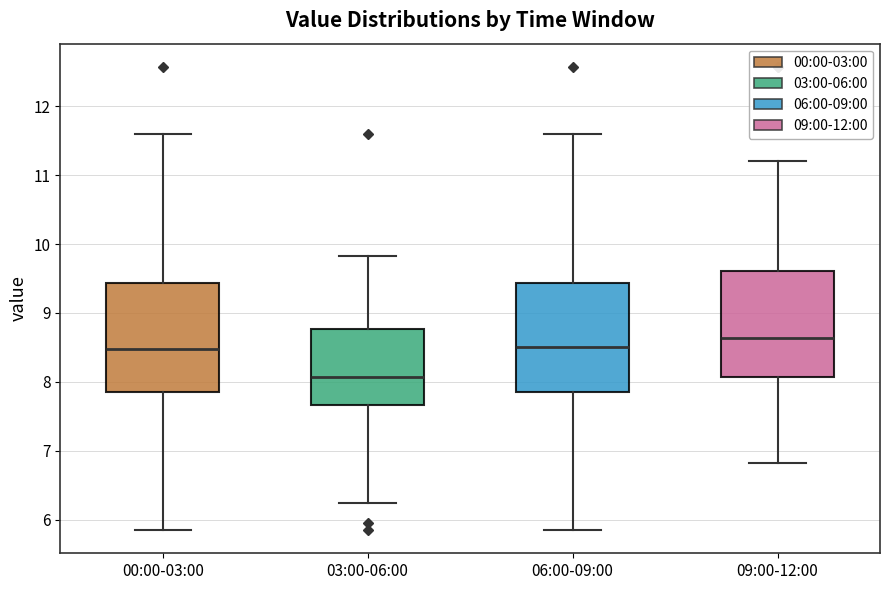

Which box's median line is the lowest?

03:00-06:00